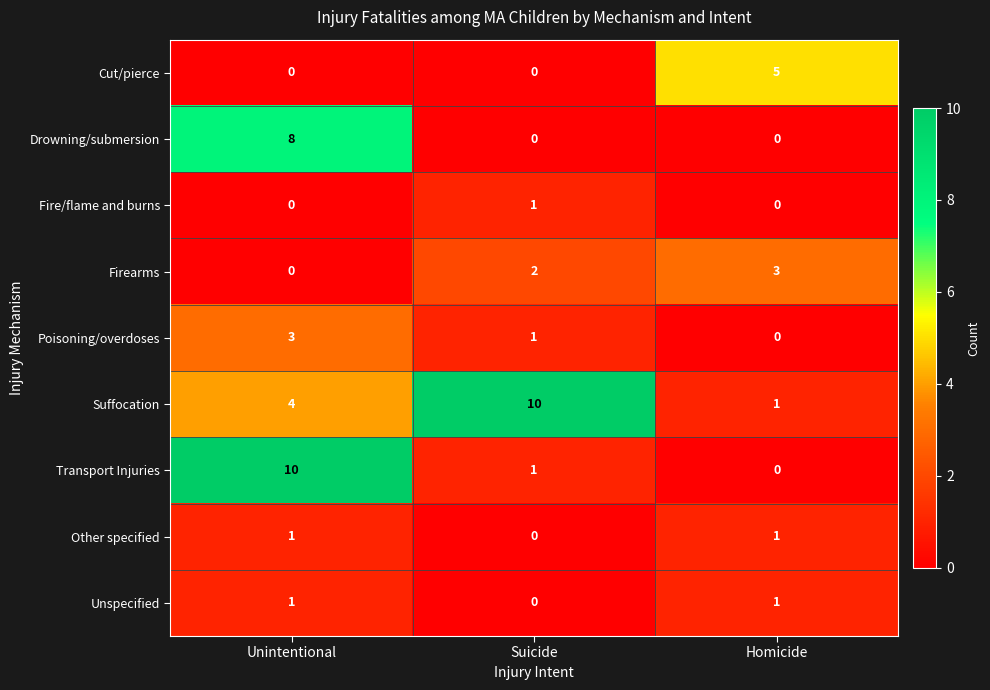

Which series has the largest total across all categories?

Suffocation